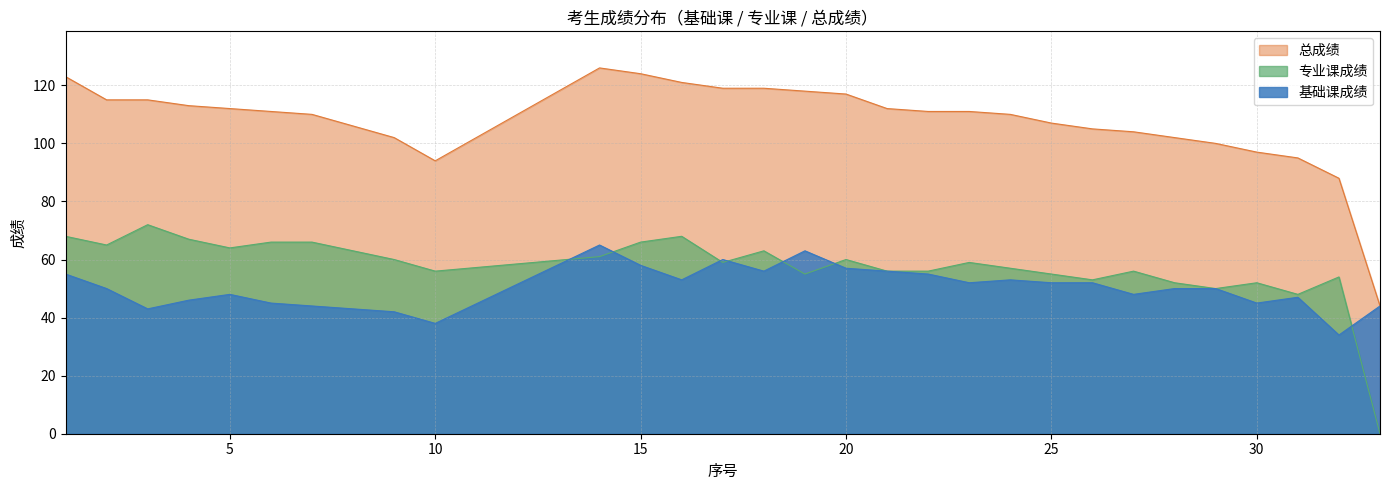

Is the value of 专业课成绩 at 25 greater than the value of 总成绩 at 10?

No